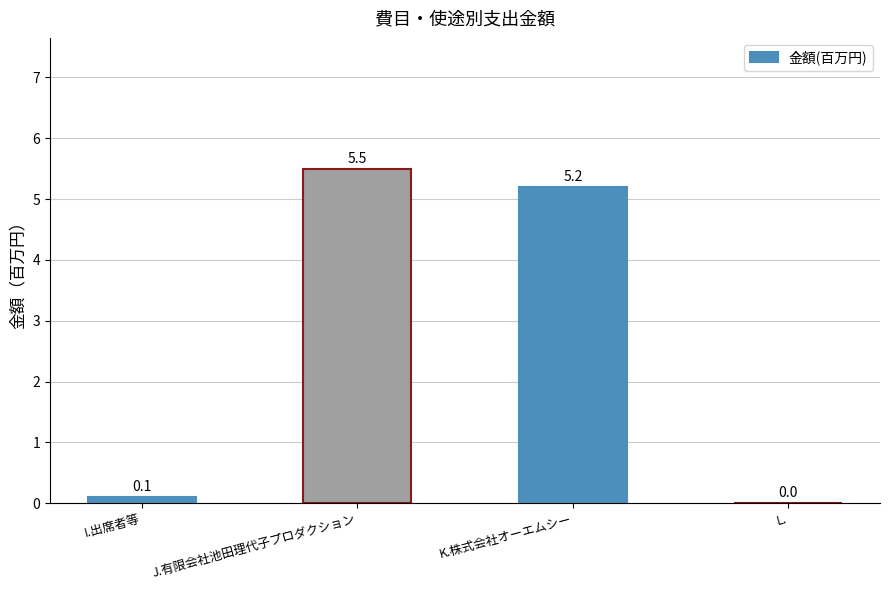

The chart shows a value of 0.0 at L.. True or false?

True